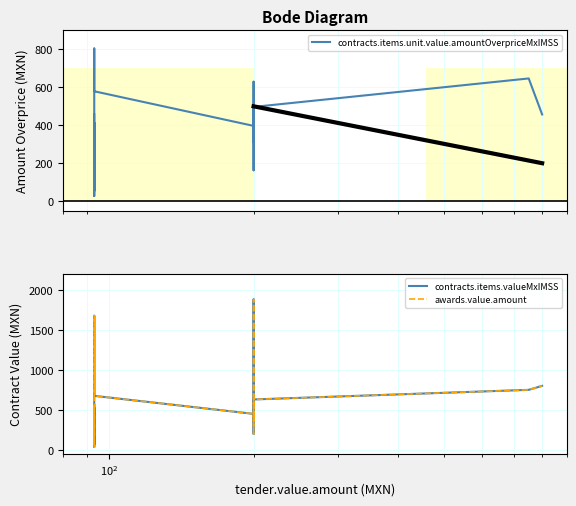

List the series in order of their peak value, lowest first.

contracts.items.unit.value.amountOverpriceMxIMSS, contracts.items.valueMxIMSS, awards.value.amount